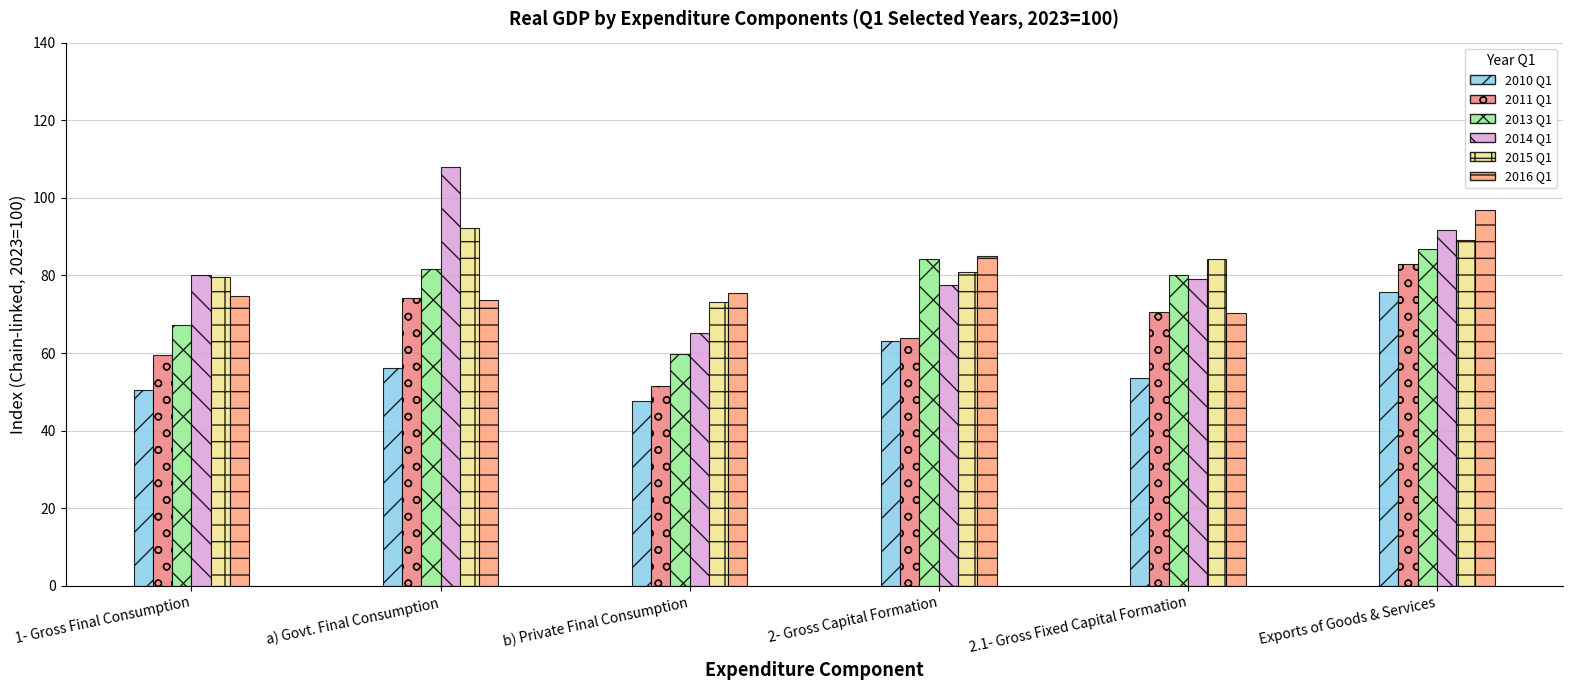

Which category has the lowest value in the 2010 Q1 series?

b) Private Final Consumption